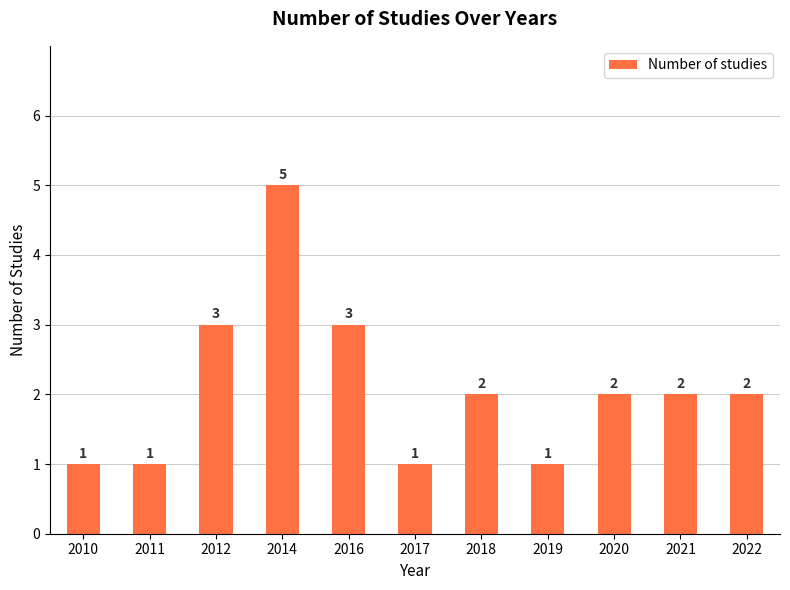

Reading left to right, list all the values displayed in this chart.

1	1	3	5	3	1	2	1	2	2	2